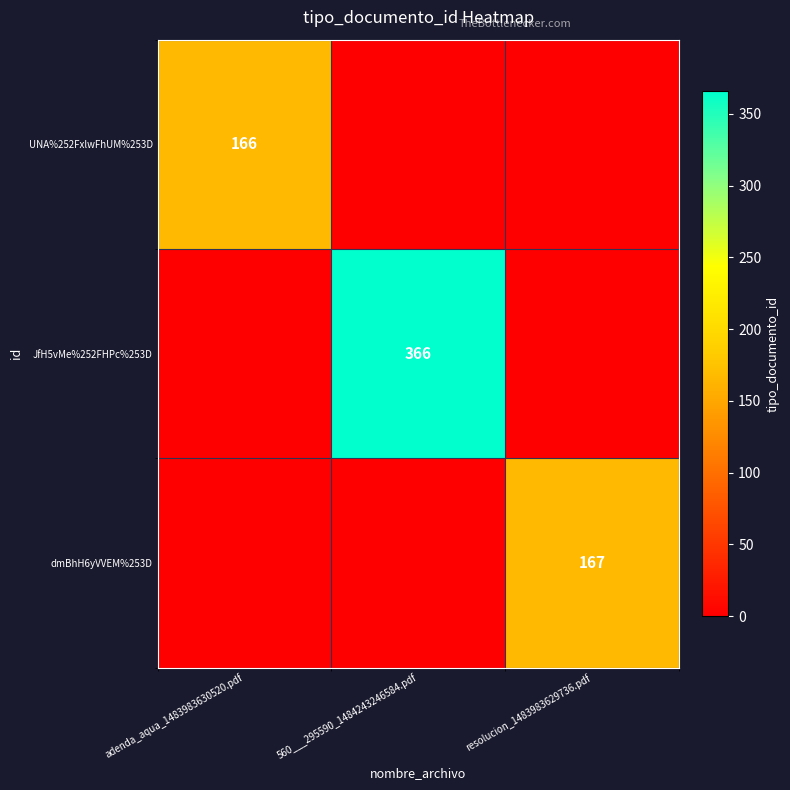

At which label is dmBhH6yVVEM%253D closest to 83?

adenda_aqua_1483983630520.pdf